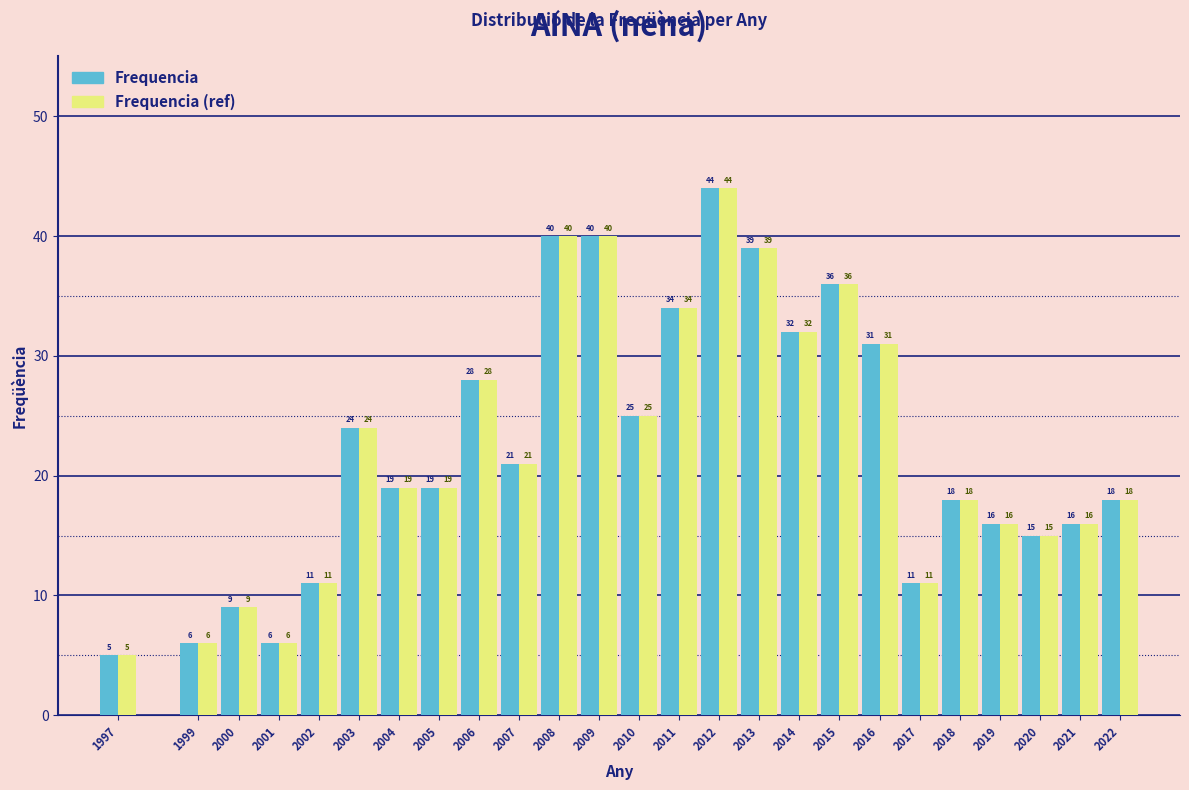

Reading left to right, extract all data points from this chart.

Frequencia: 1997=5	1999=6	2000=9	2001=6	2002=11	2003=24	2004=19	2005=19	2006=28	2007=21	2008=40	2009=40	2010=25	2011=34	2012=44	2013=39	2014=32	2015=36	2016=31	2017=11	2018=18	2019=16	2020=15	2021=16	2022=18
Frequencia (ref): 1997=5	1999=6	2000=9	2001=6	2002=11	2003=24	2004=19	2005=19	2006=28	2007=21	2008=40	2009=40	2010=25	2011=34	2012=44	2013=39	2014=32	2015=36	2016=31	2017=11	2018=18	2019=16	2020=15	2021=16	2022=18